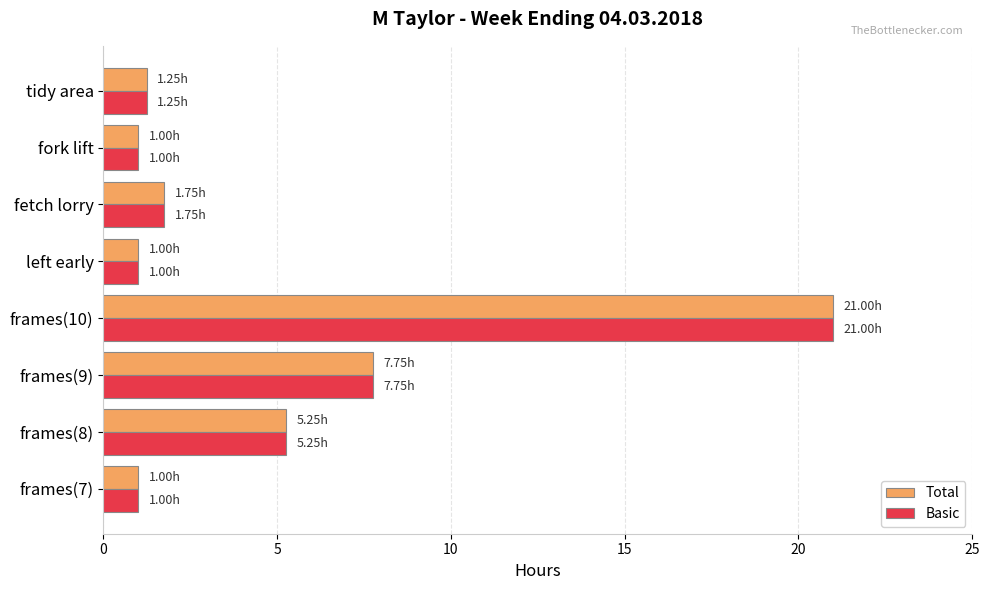

Is the value of Total at frames(9) greater than the value of Basic at left early?

Yes